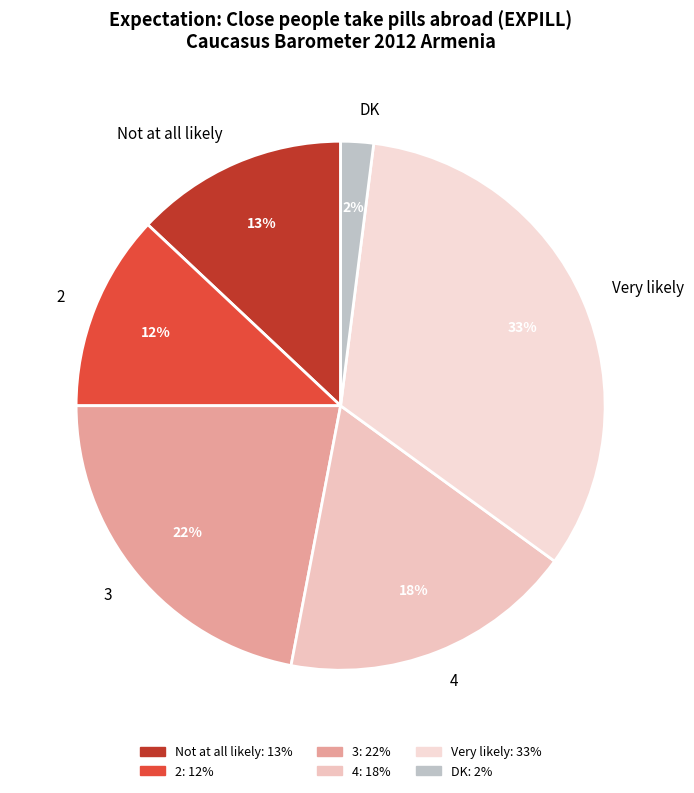

To the nearest percent, what is the average slice percentage?

17%